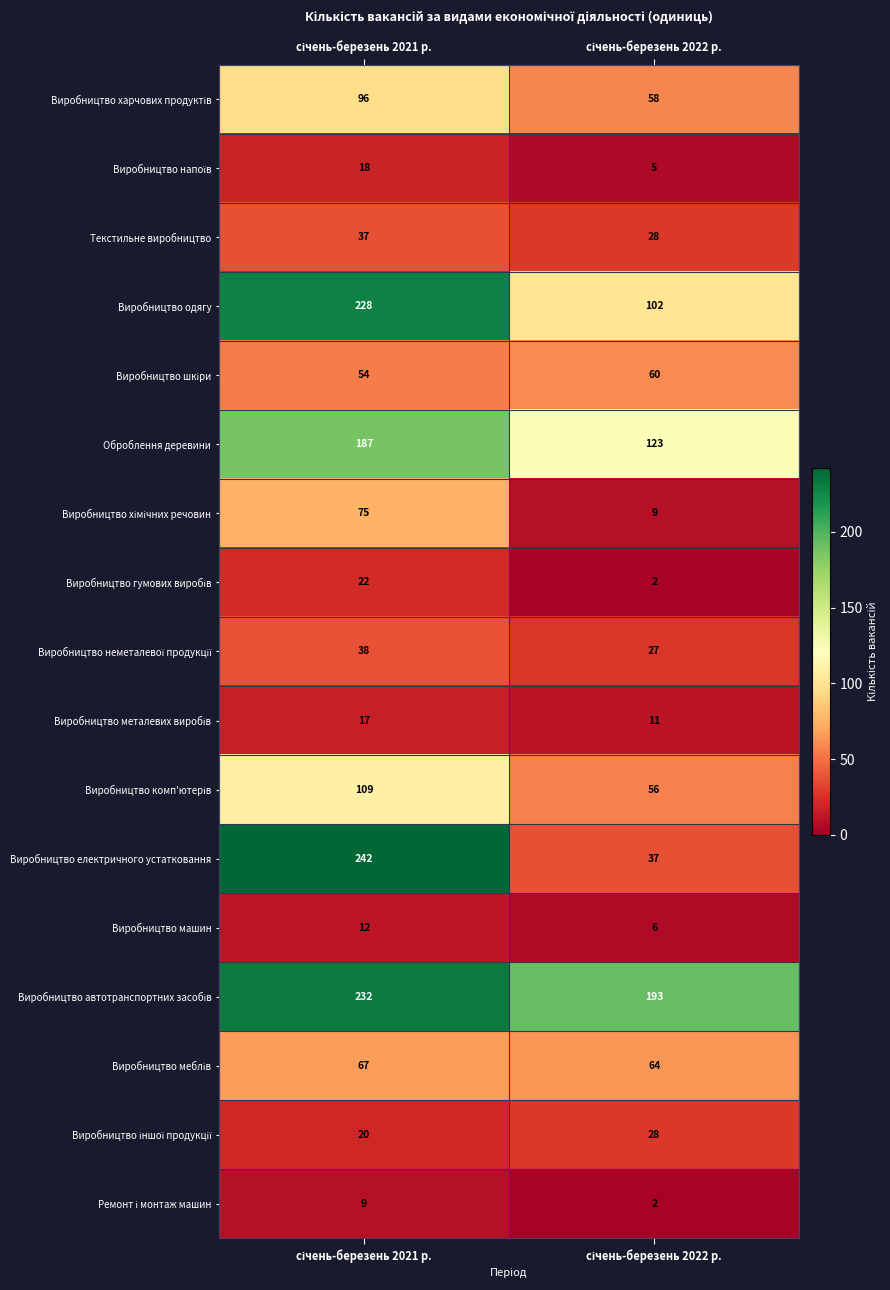

What is the average value of the Оброблення деревини series?

155